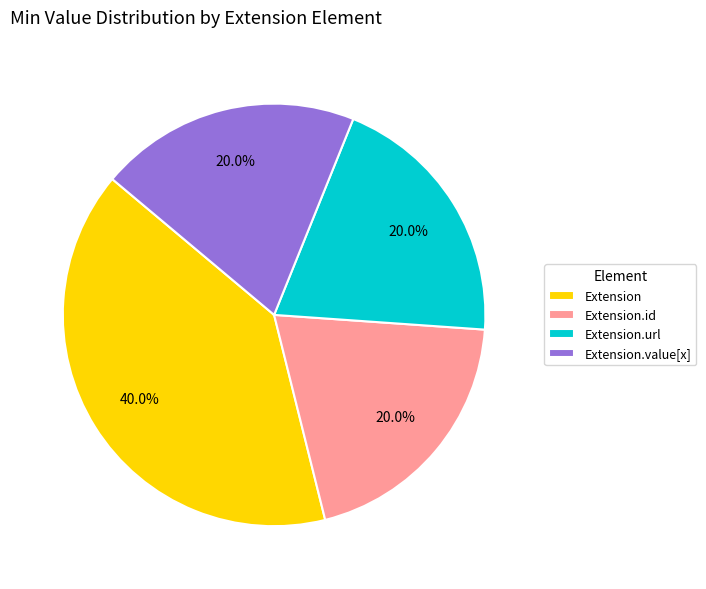

What is the largest slice in the pie chart?

Extension